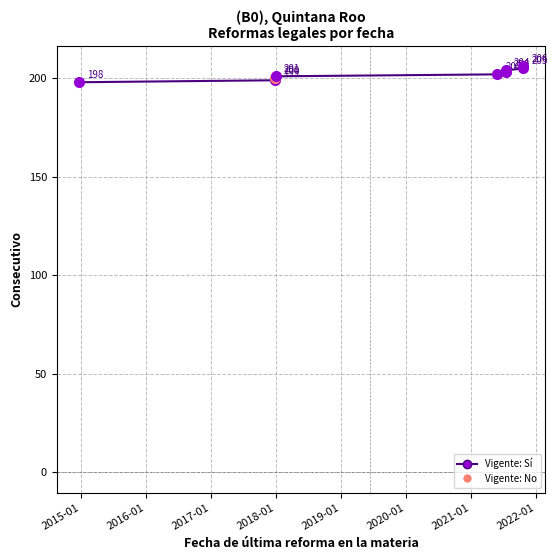

At which label is the value closest to 202?

2018-01